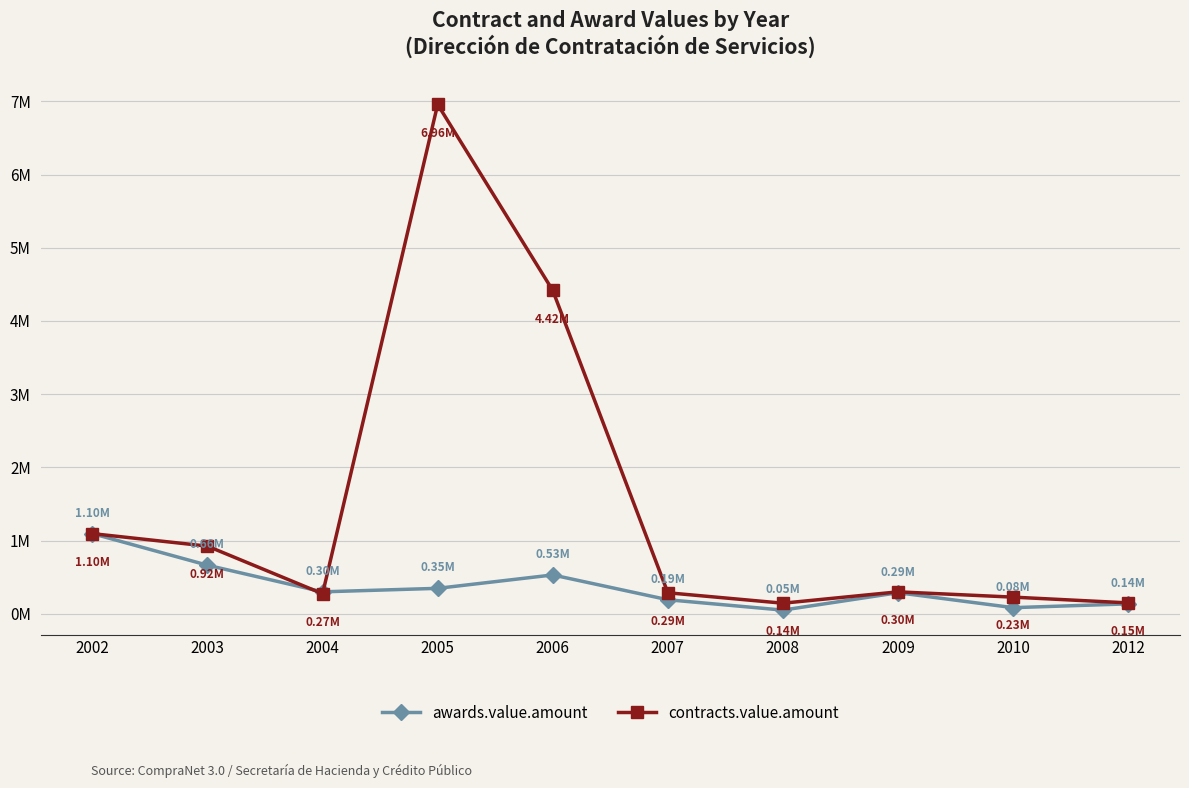

Which category has the highest value in the contracts.value.amount series?

2005